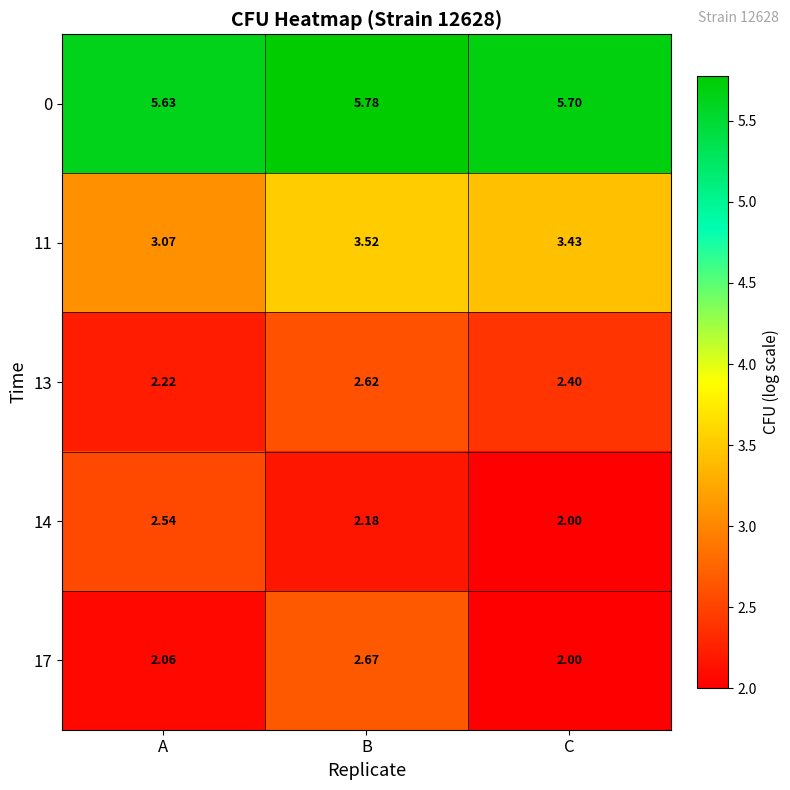

Which series has the largest range (max minus min)?

17